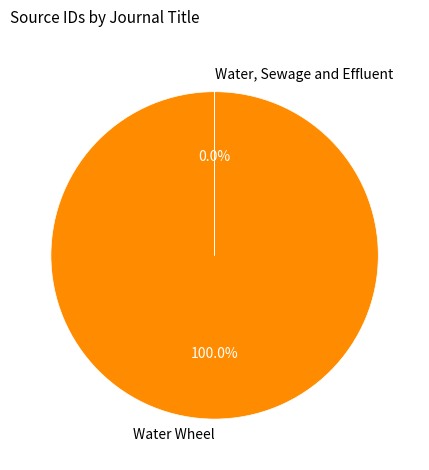

To the nearest percent, what is the combined percentage of Water, Sewage and Effluent and Water Wheel?

100%